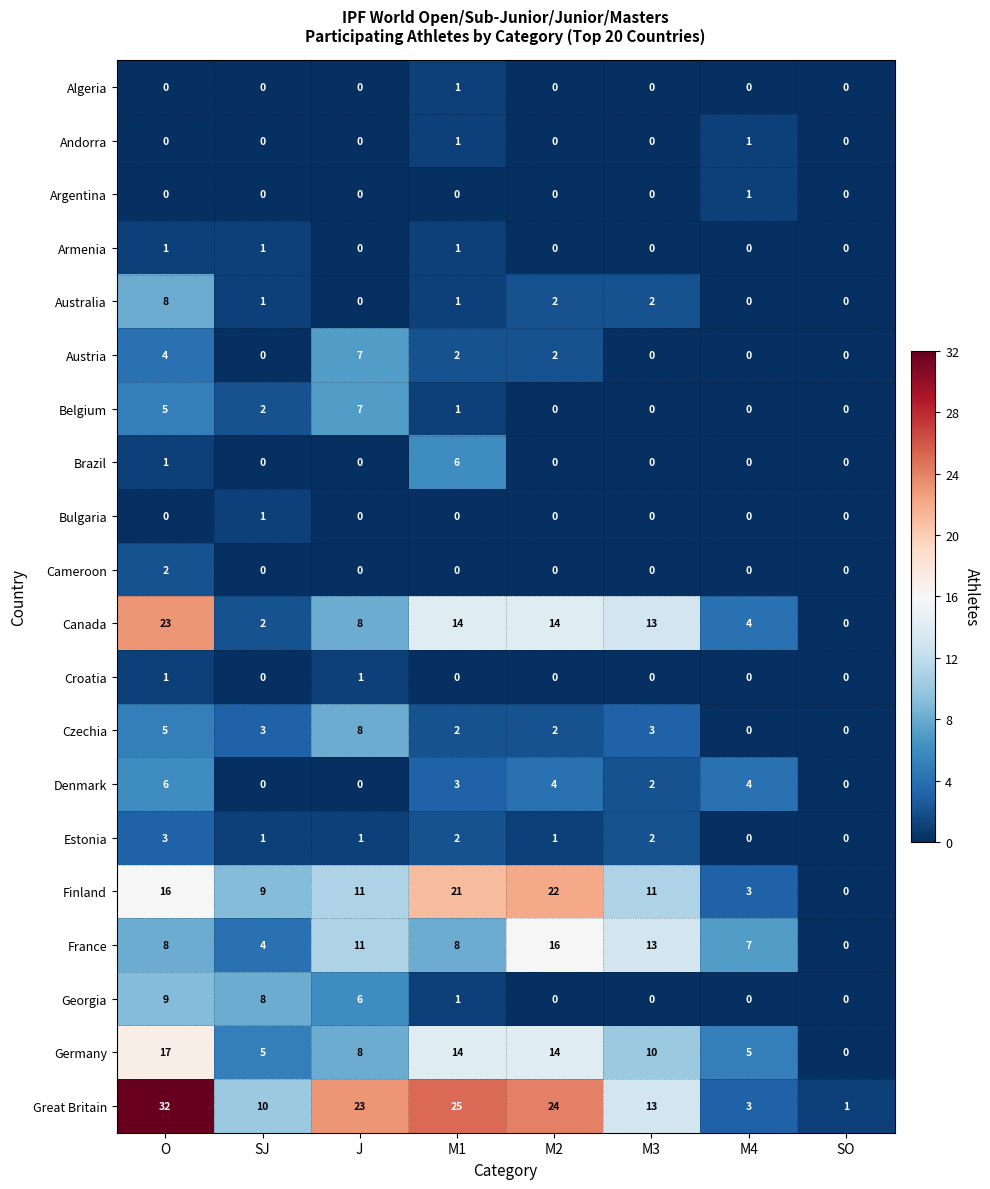

What is the average value of the Germany series?

9